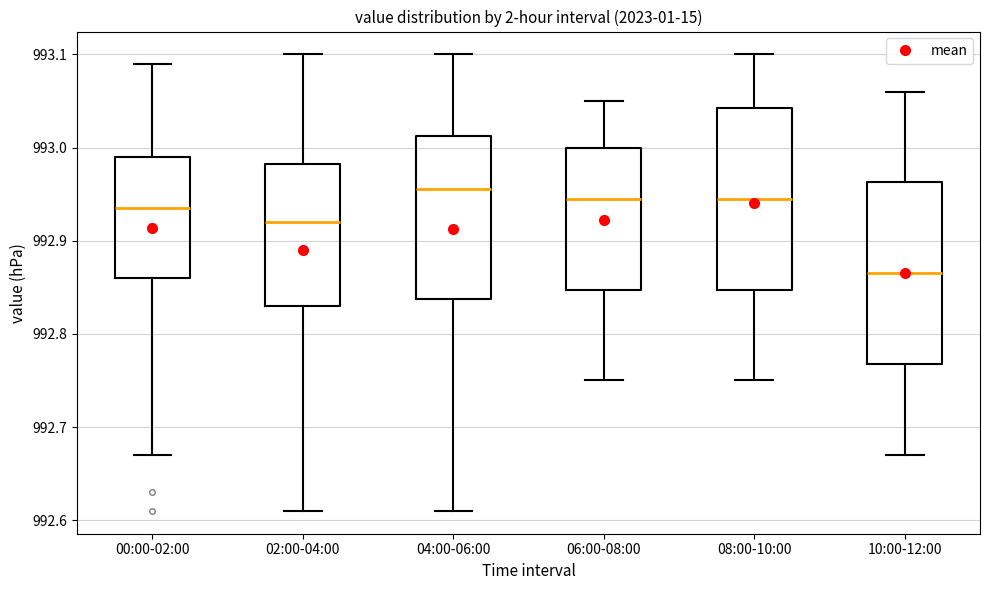

Where does the median line of the box for 08:00-10:00 sit on the y-axis? The values are not printed on the chart, so give them approximately, as read against the axis.

992.95